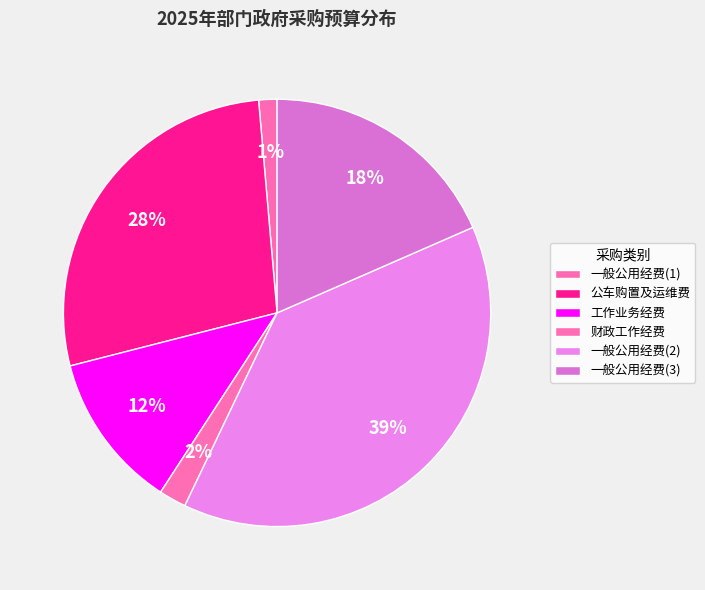

Does 一般公用经费(2) represent more than half of the total?

No